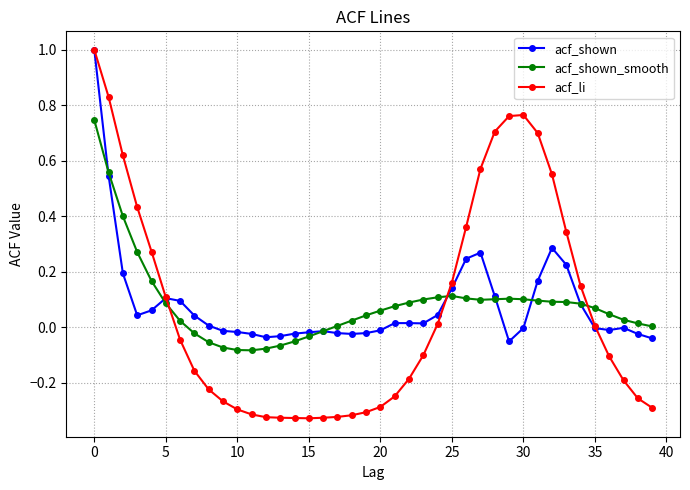

How many lines are shown in the chart?

3